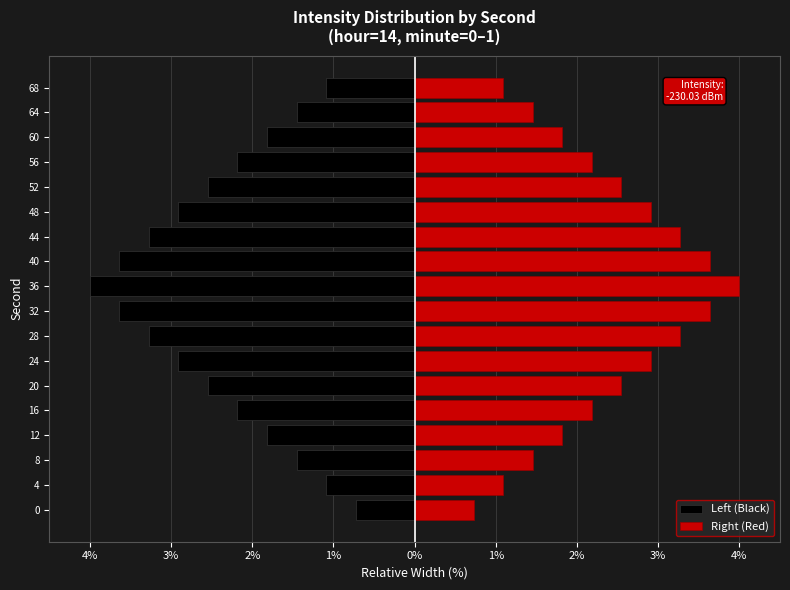

What is the sum of the Right (Red) values at 56 and 28?

5.5